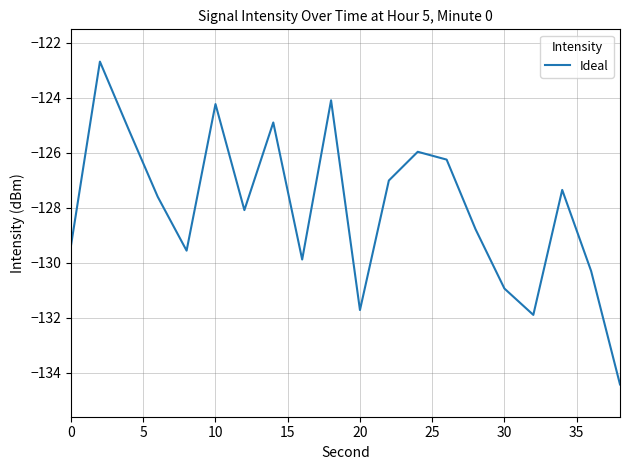

Reading left to right, what are all the values shown in this chart?

-129.4	-122.7	-125.2	-127.6	-129.6	-124.2	-128.1	-124.9	-129.9	-124.1	-131.7	-127.0	-126.0	-126.3	-128.8	-130.9	-131.9	-127.4	-130.3	-134.4